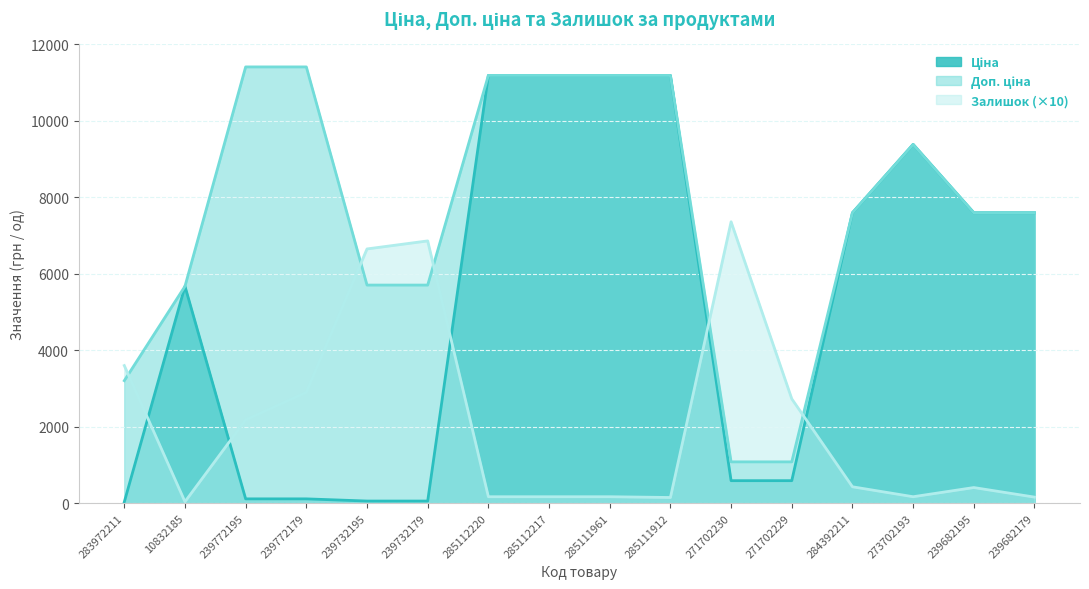

What is the label of the 8th point from the right?

285111961